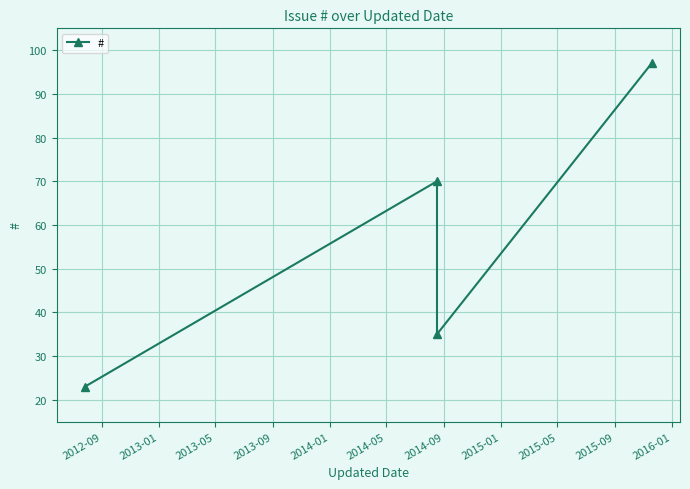

What is the value of the 2nd point from the left?

70